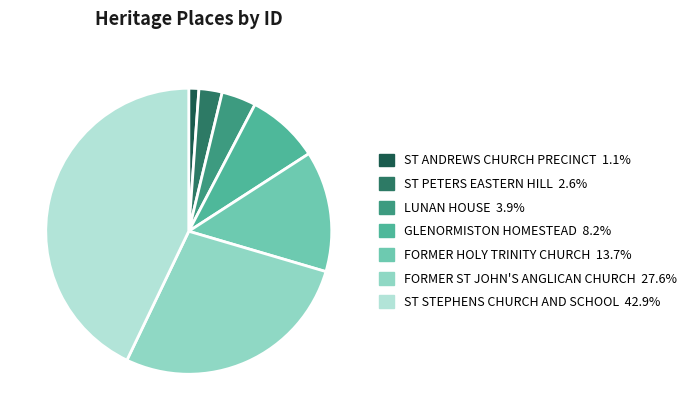

Does any single category account for the majority?

No